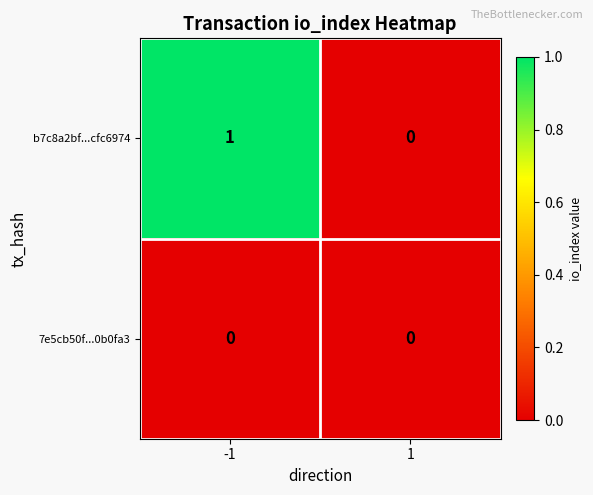

List the series in order of their overall mean, lowest first.

7e5cb50f...0b0fa3, b7c8a2bf...cfc6974